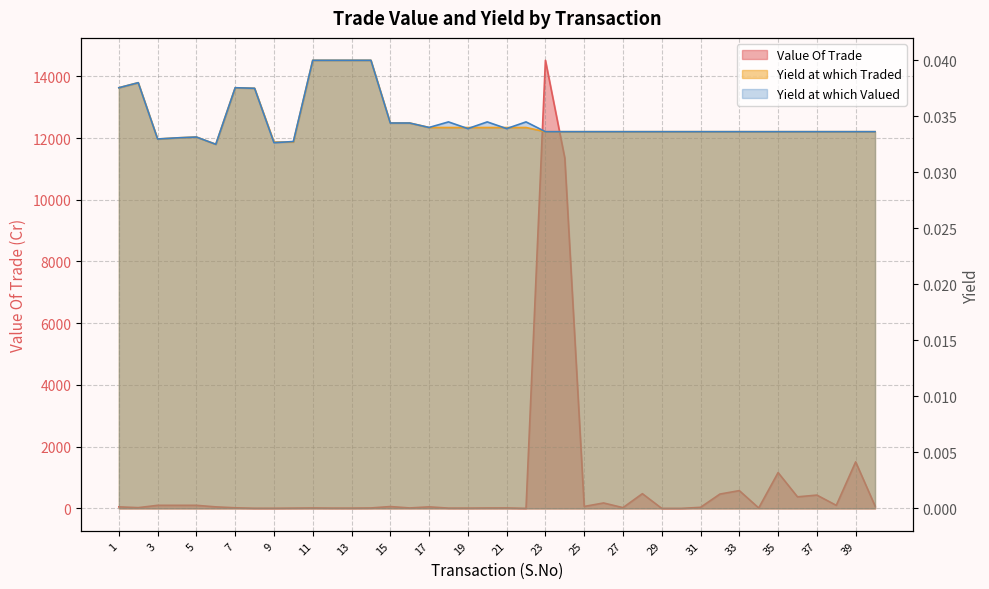

True or false: Yield at which Valued has a value of 0.0 at 24.

False